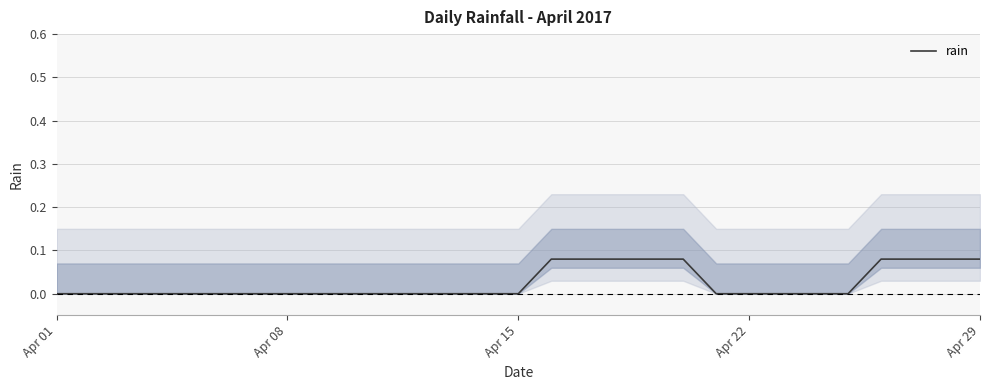

Count the number of values greater than 0.

9